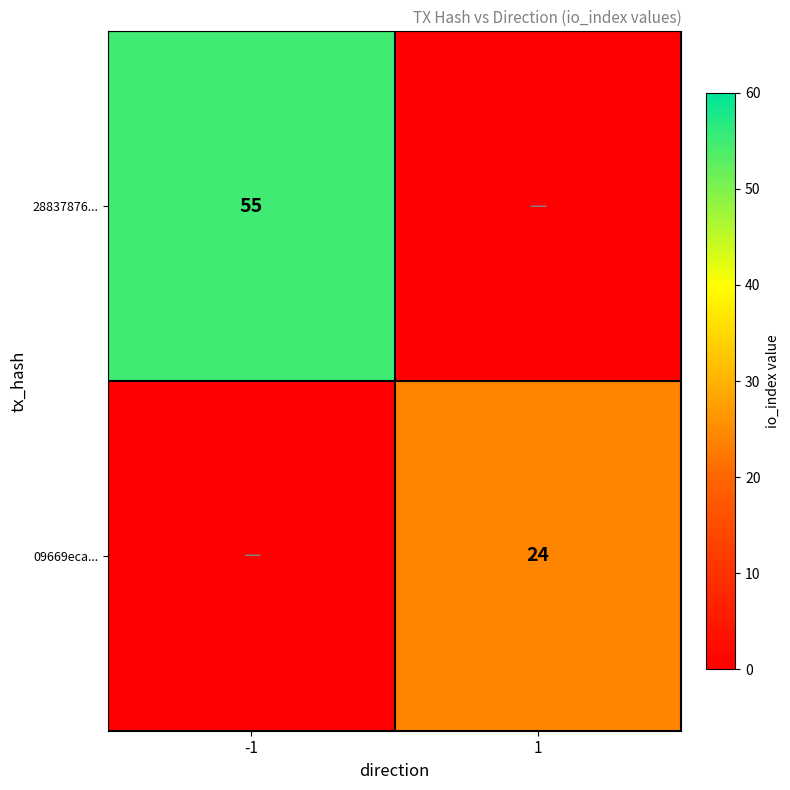

True or false: 28837876... has a value of 21 at -1.

False